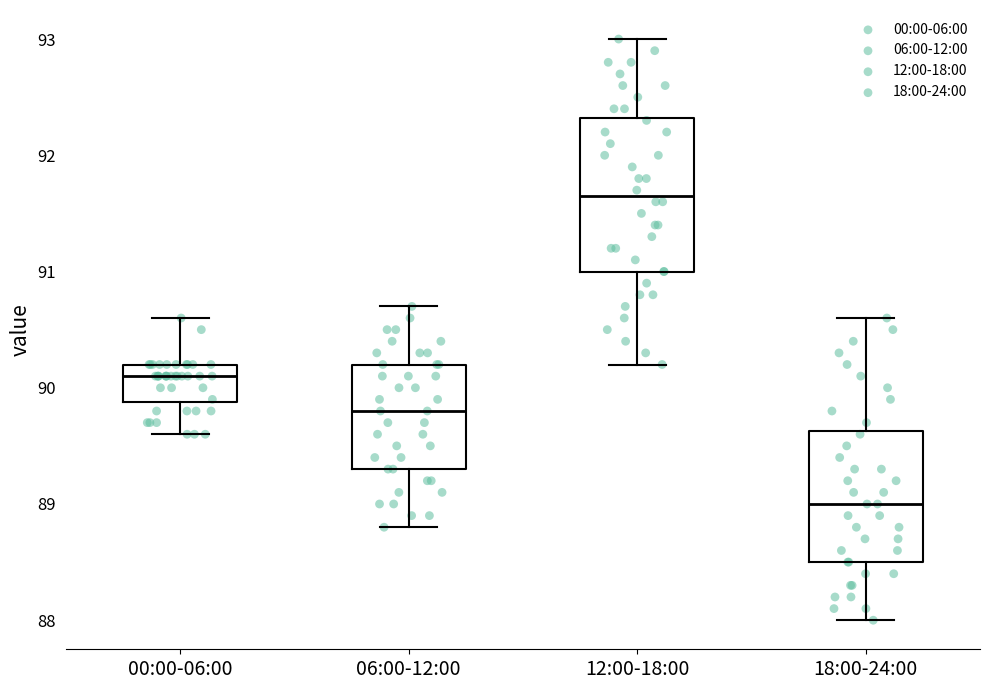

Reading left to right, transcribe this box plot: for each box, give where its median line is, the range the box spans, and where its two whiskers end, as read against the y-axis. The values are not printed on the chart, so give them approximately, as read against the axis.

00:00-06:00: median 90.1, box 89.9 to 90.2, whiskers 89.6 to 90.6
06:00-12:00: median 89.8, box 89.3 to 90.2, whiskers 88.8 to 90.7
12:00-18:00: median 91.7, box 91.0 to 92.3, whiskers 90.2 to 93.0
18:00-24:00: median 89.0, box 88.5 to 89.6, whiskers 88.0 to 90.6